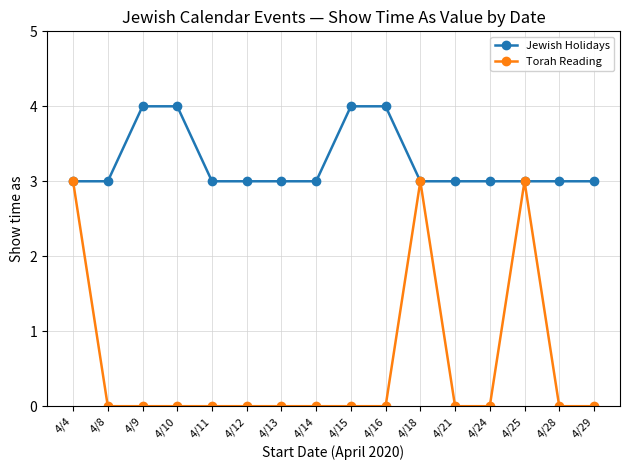

What is the greatest value displayed?

4